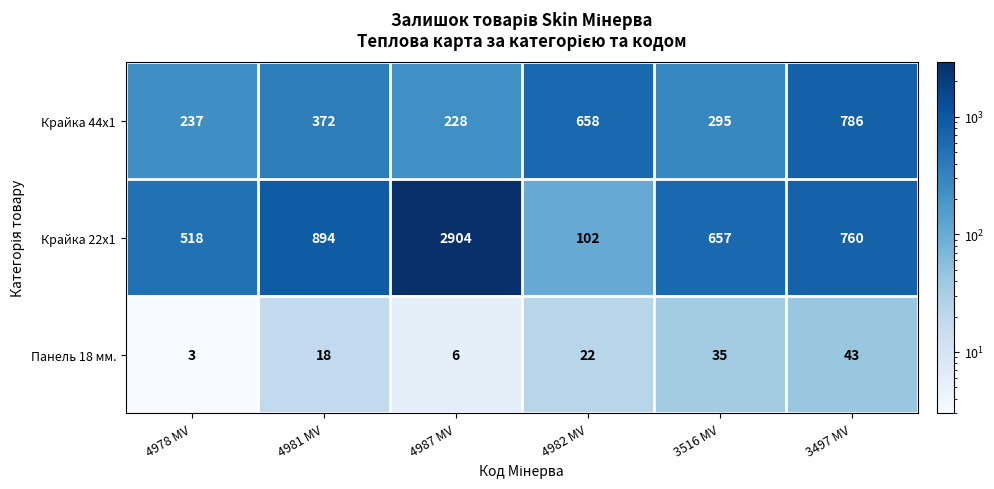

What is the sum of the Крайка 22x1 values at 3497 MV and 4987 MV?

3664